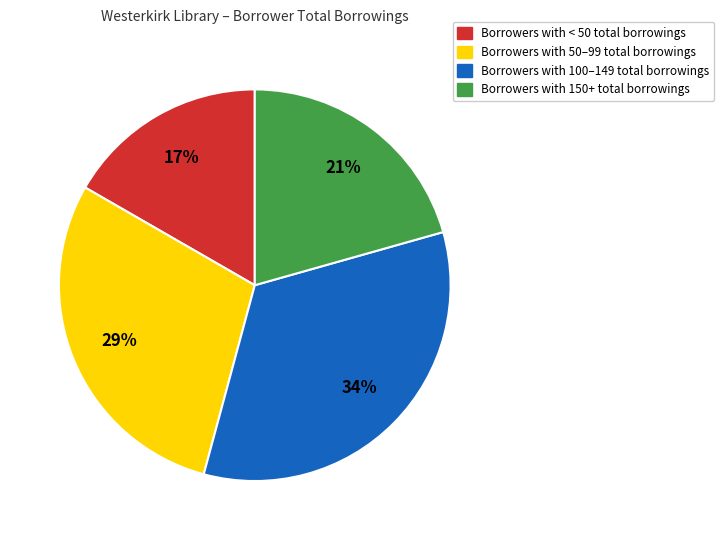

To the nearest percent, what is the difference between the largest and smallest slice percentages?

17%